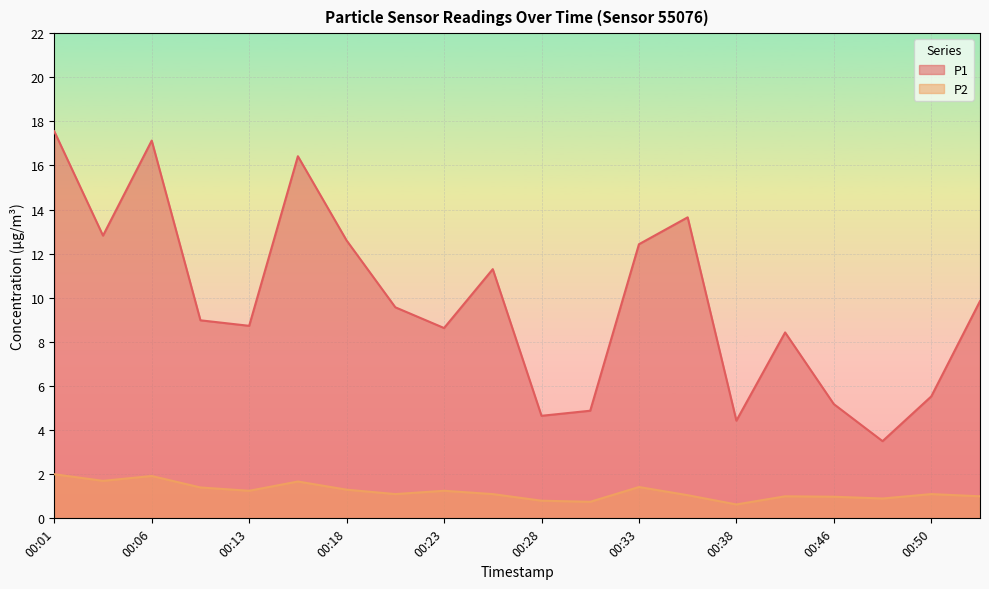

Between 00:01 and 00:50, which is larger?

00:01